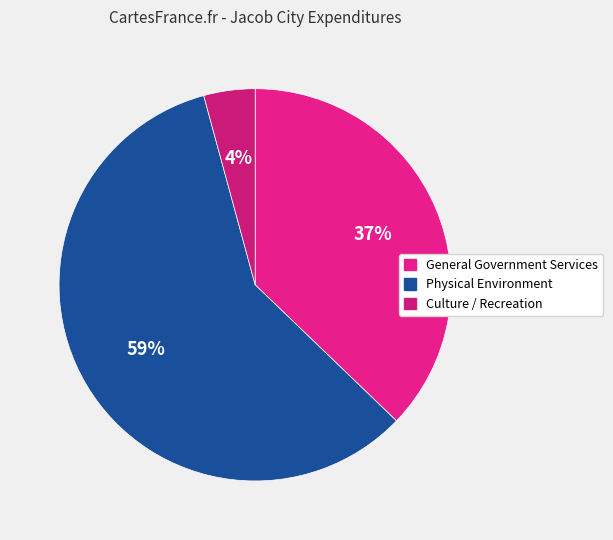

What percentage is NOT represented by General Government Services?

62.8%